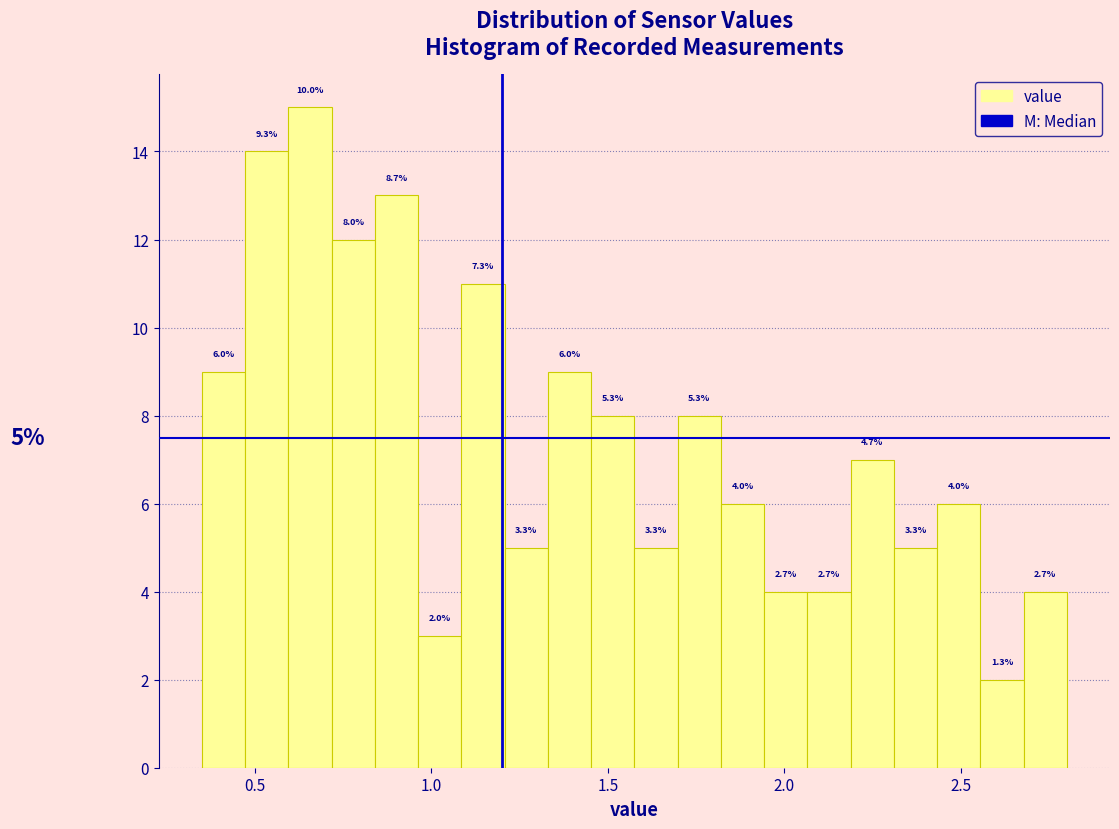

Read against the x-axis, roughly where is the centre of the tallest bar?

0.65